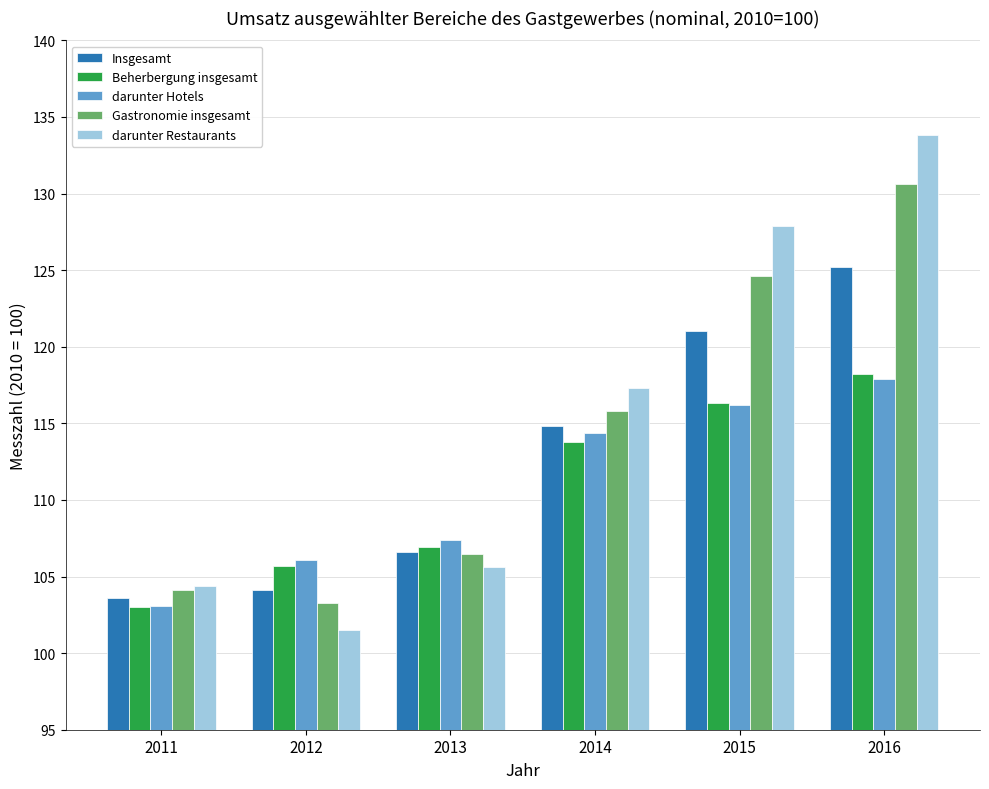

How many values in the Gastronomie insgesamt series exceed 115?

3